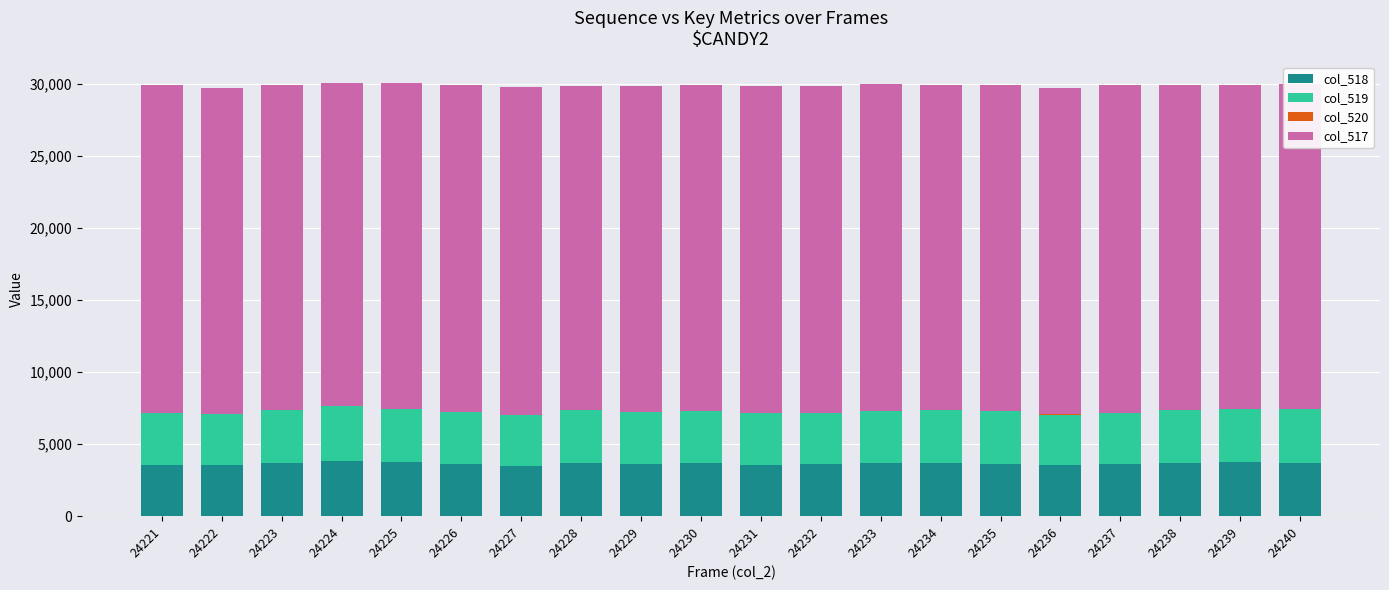

The value of col_518 at 24231 is 1831. True or false?

False